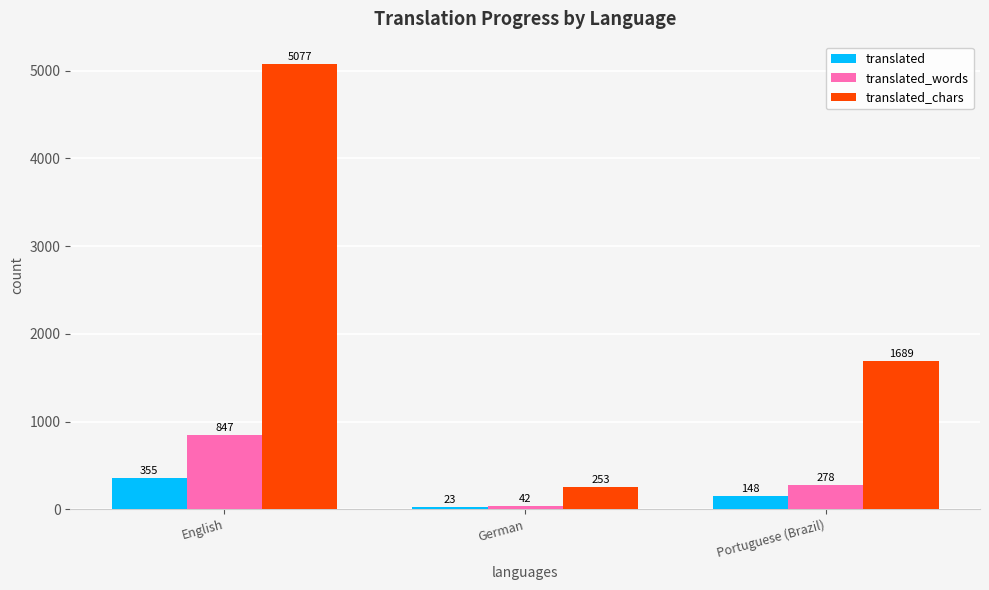

How many bars are there in each group?

3